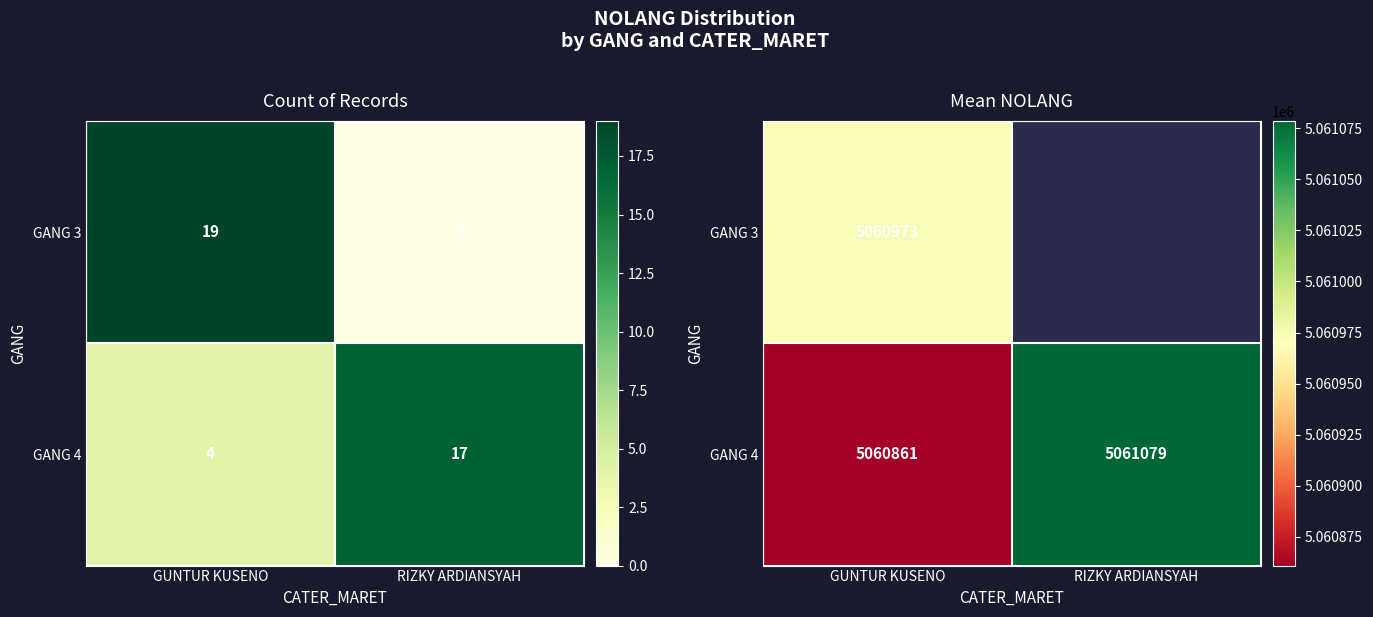

True or false: GANG 4 has a value of 3375622.3 at GUNTUR KUSENO.

False